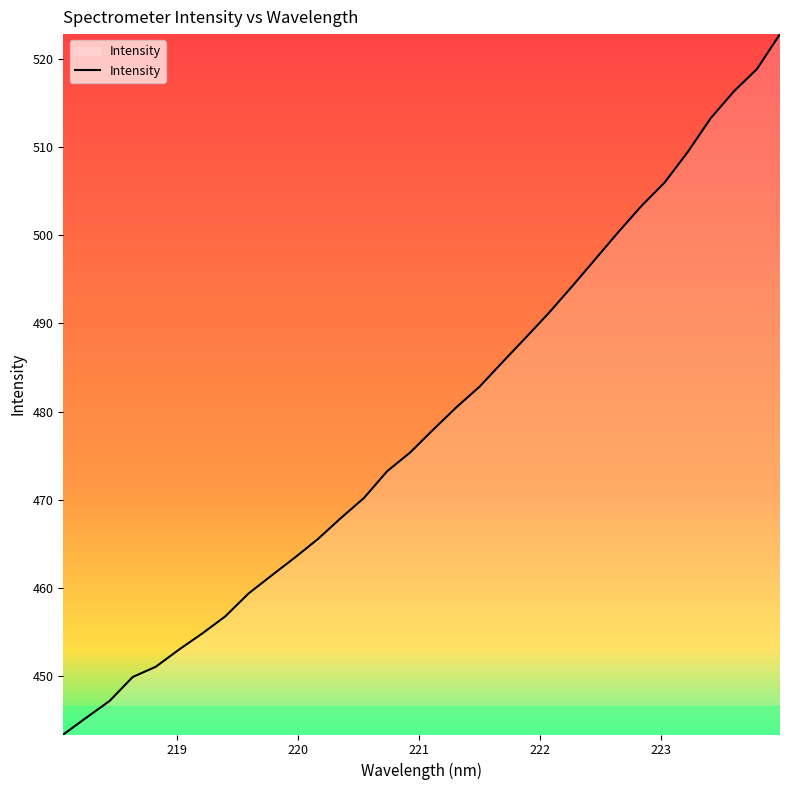

What is the difference between the maximum and minimum values?

79.4